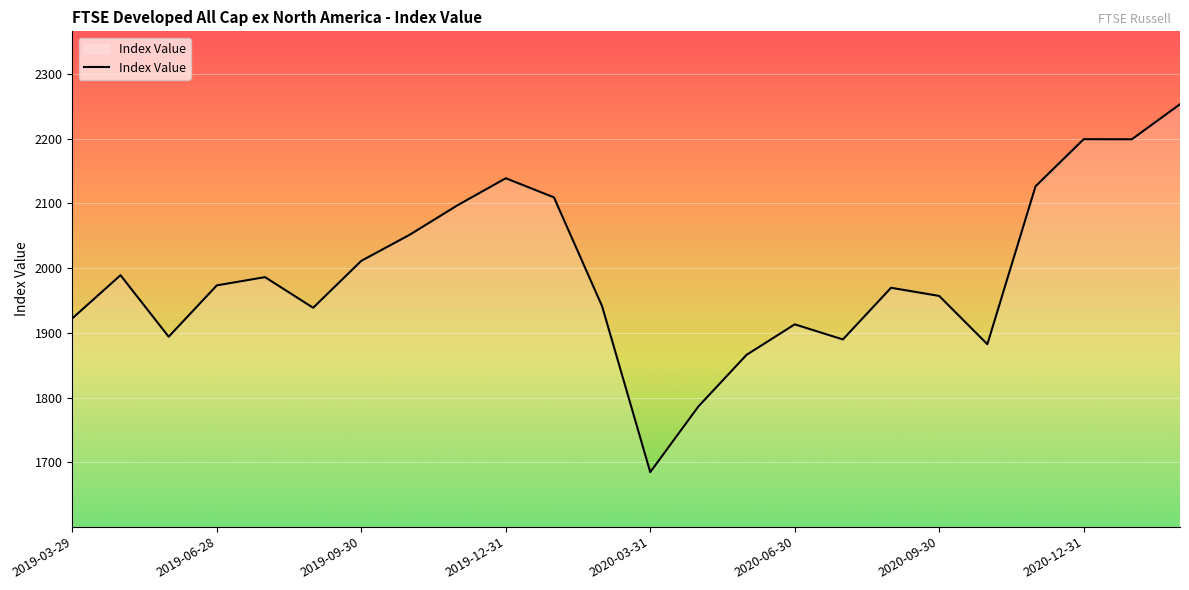

What is the difference between the maximum and minimum values?

568.4